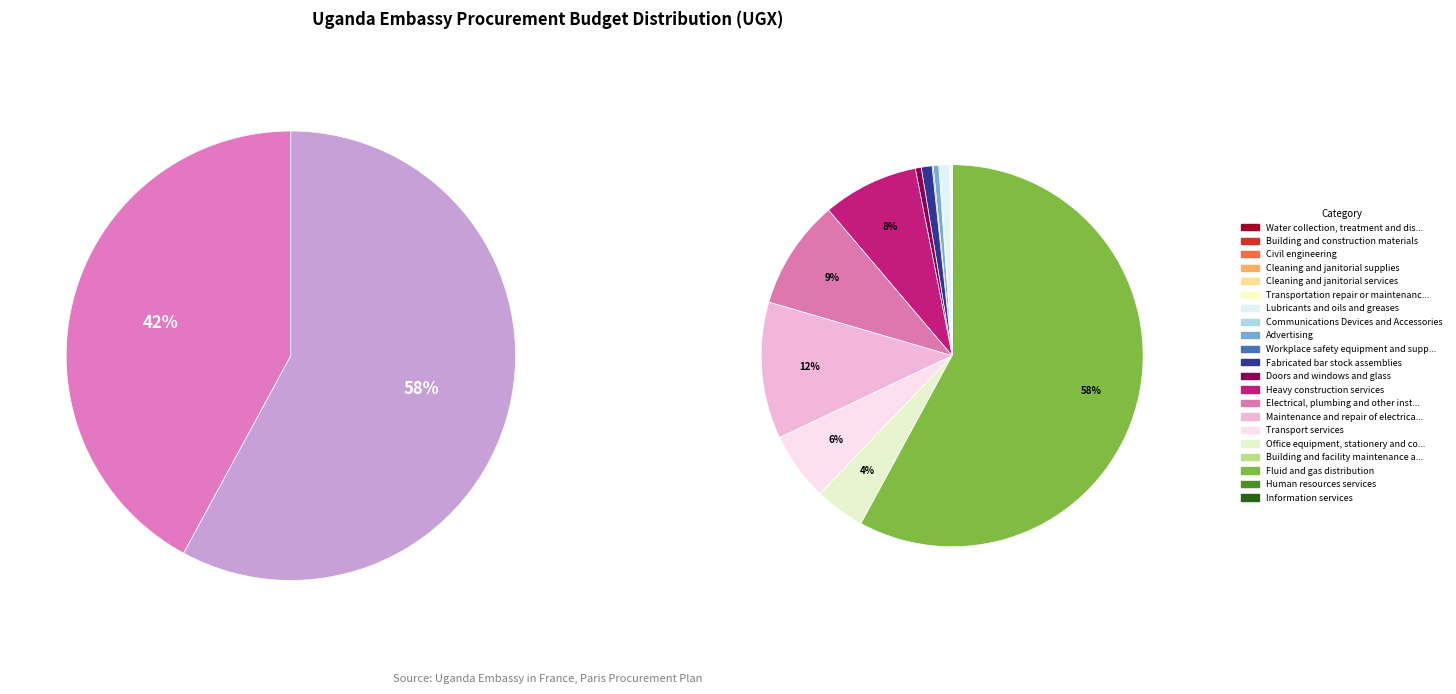

Is there a majority slice in this chart?

Yes